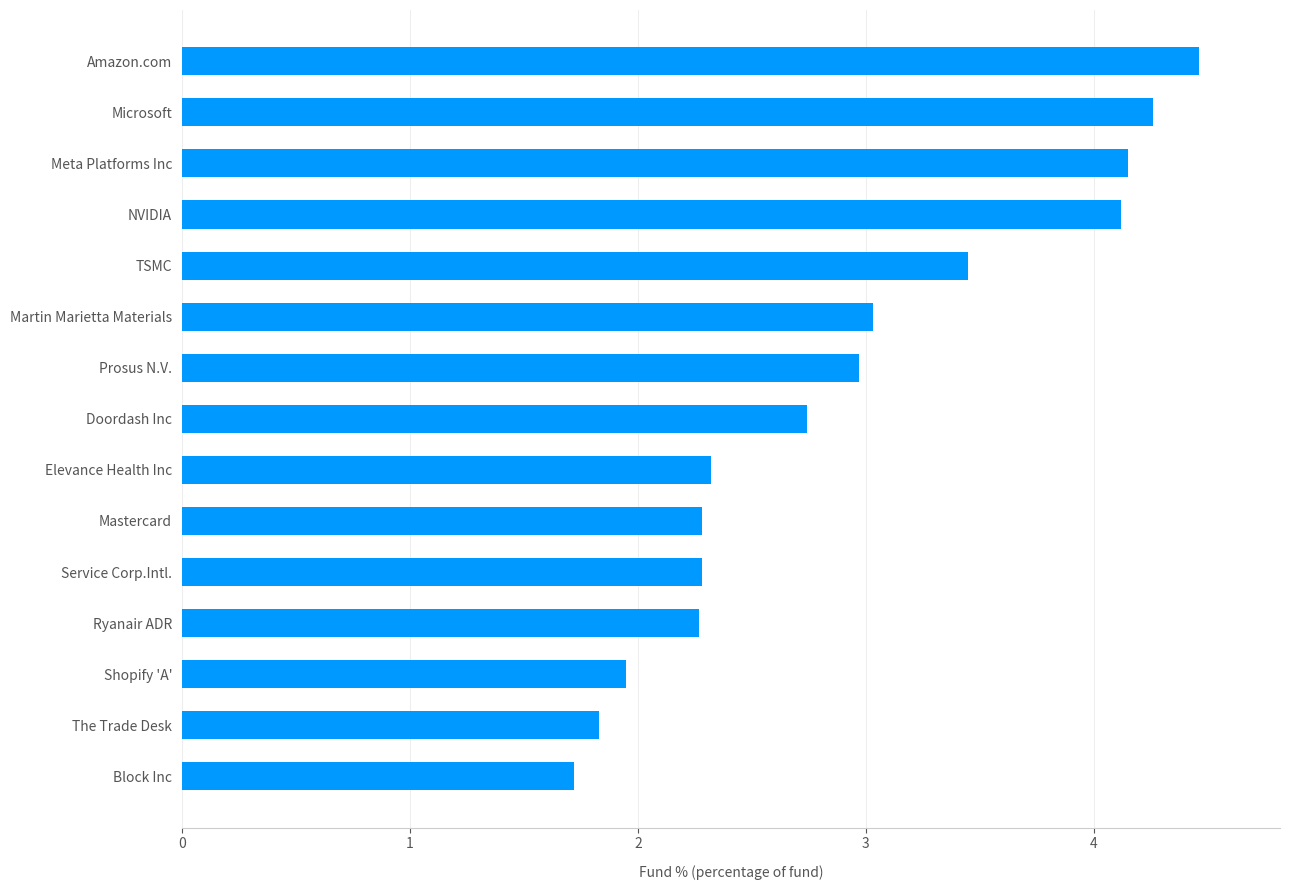

The chart shows a value of 2.0 at Martin Marietta Materials. True or false?

False